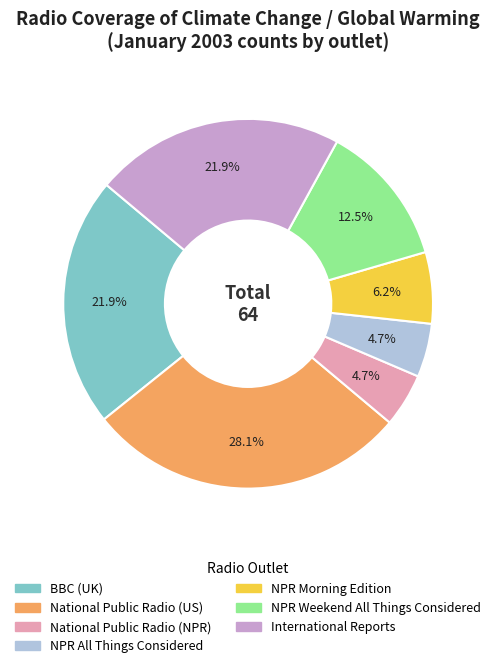

Is there any slice that represents more than half of the pie?

No